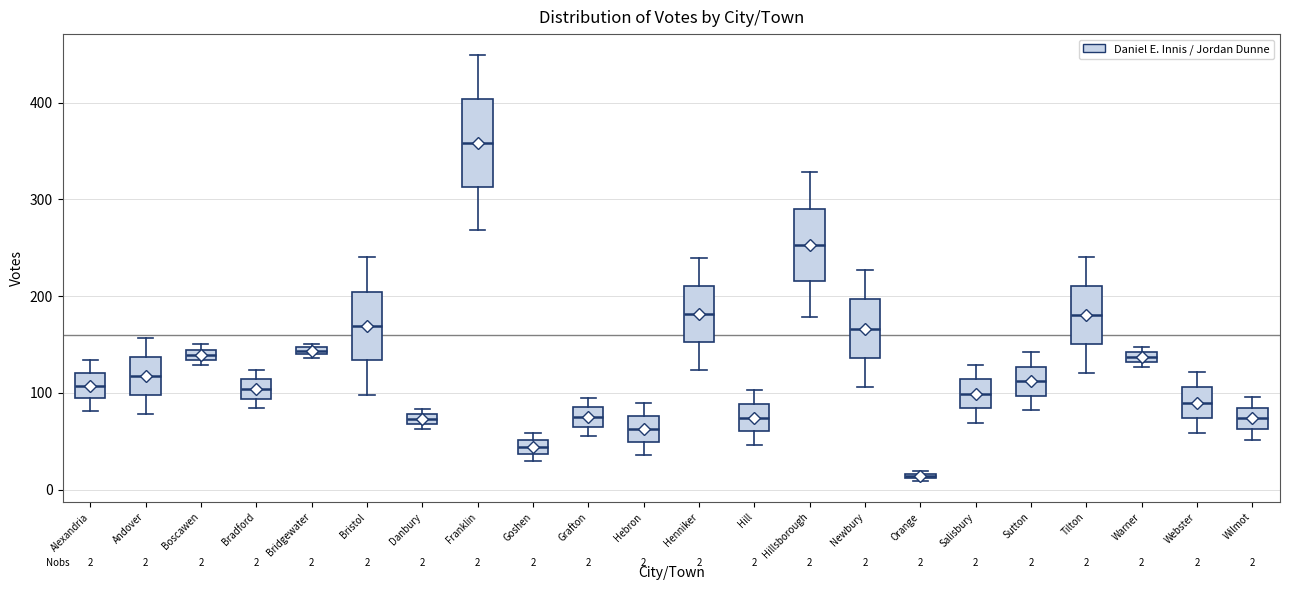

Which box's median line is the lowest?

Orange